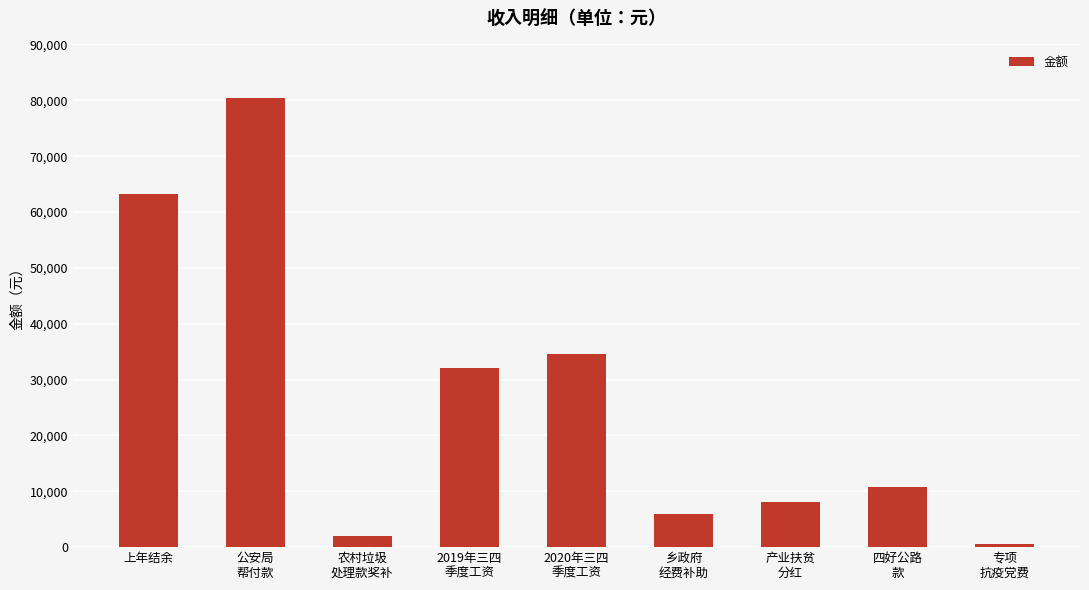

What is the change in value from 公安局
帮付款 to 乡政府
经费补助?

-74405.0